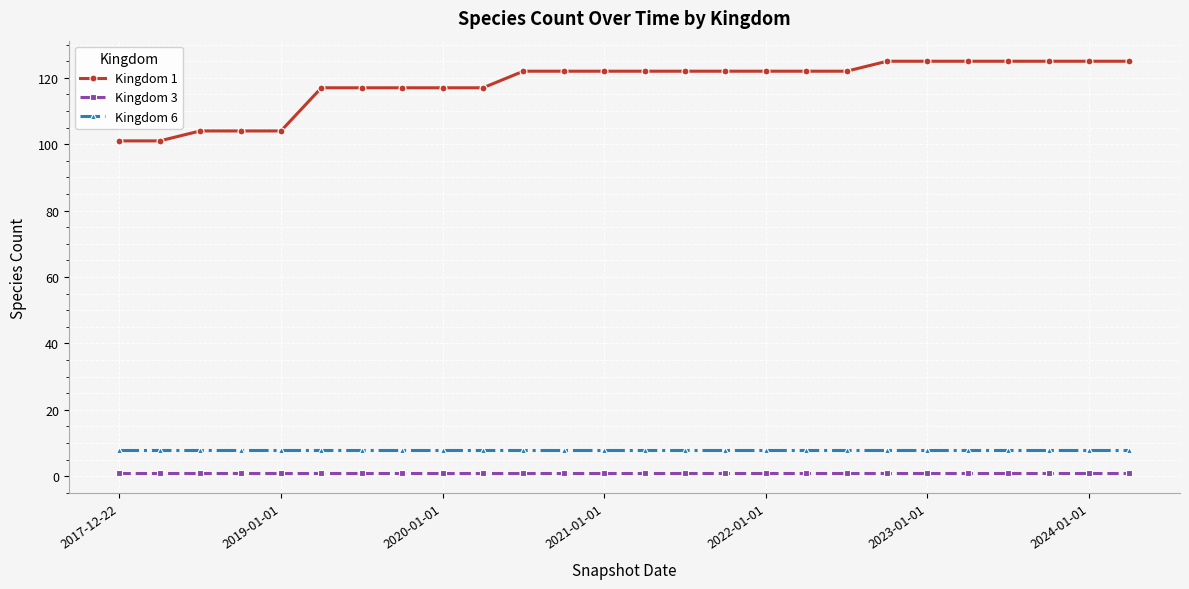

List the series in order of their peak value, lowest first.

Kingdom 3, Kingdom 6, Kingdom 1